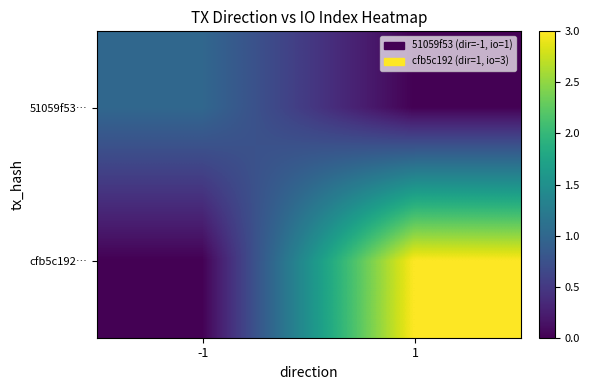

What is the difference between the highest and lowest values at 1?

3